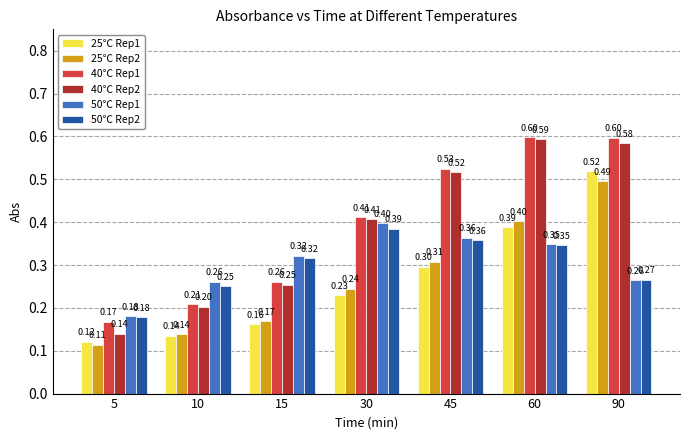

True or false: 25℃ Rep1 has a value of 0.3 at 15.

False